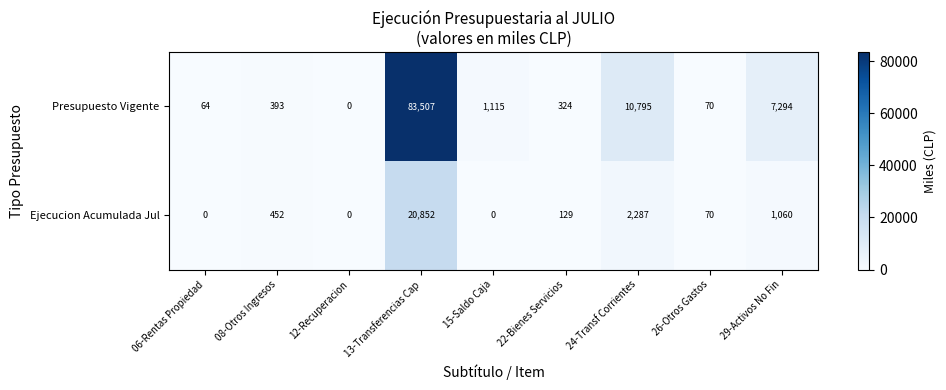

What is the maximum value for Ejecucion Acumulada Jul?

20852